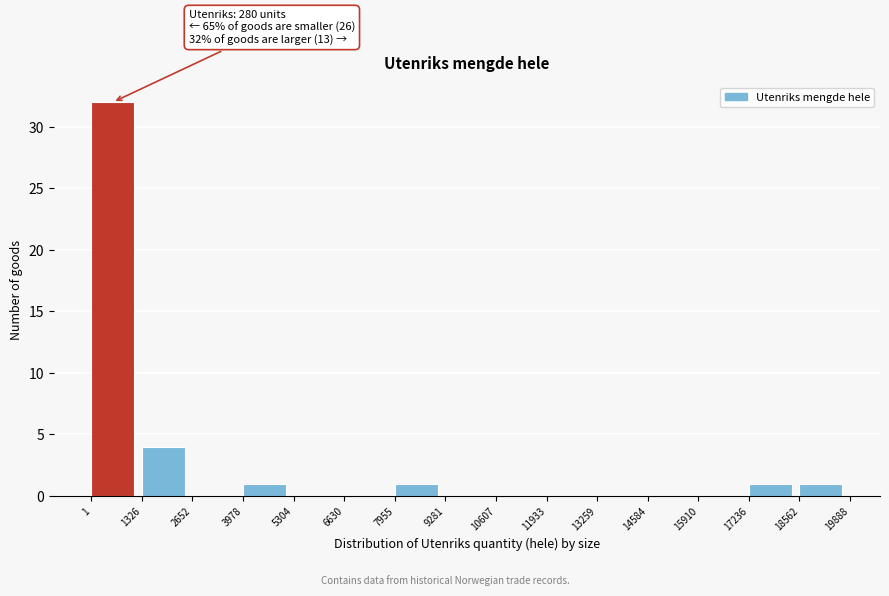

Which range on the x-axis has the tallest bar?

1 to 1326